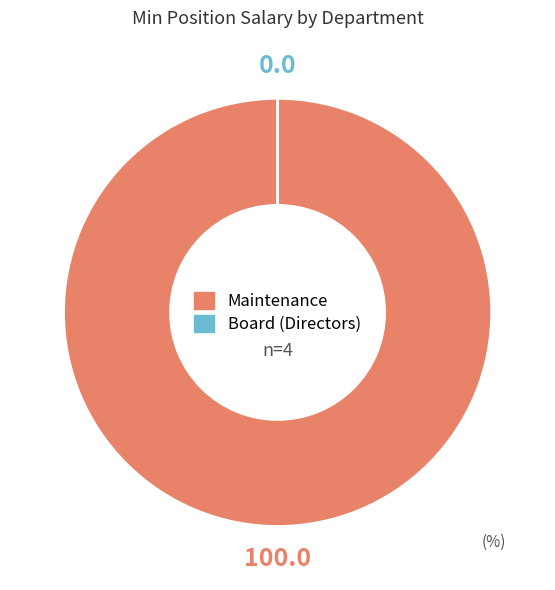

Which slice is the smallest?

Board